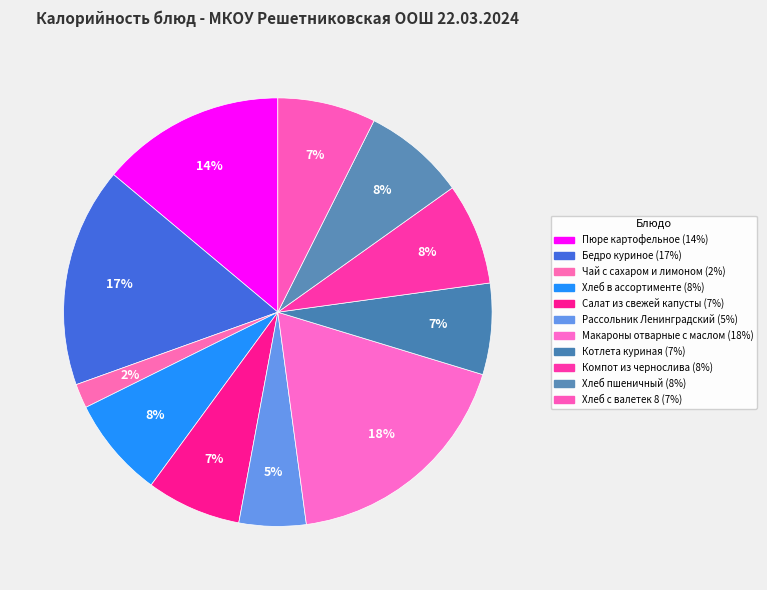

Do Хлеб пшеничный and Бедро куриное together represent more than half of the pie?

No